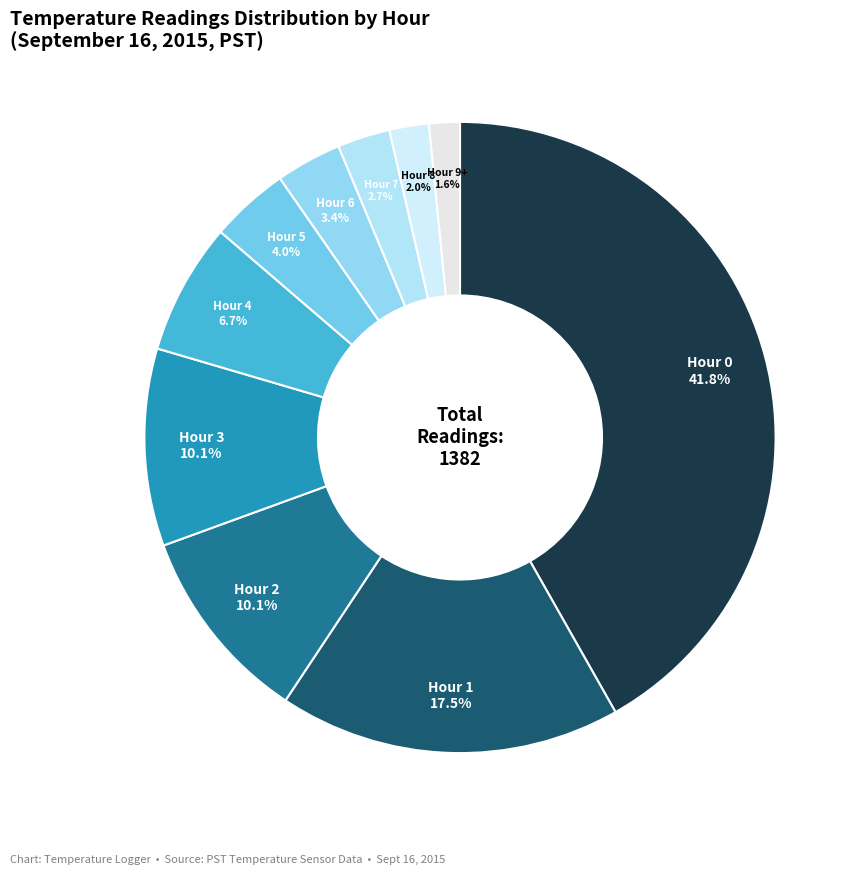

What is the smallest slice in the pie chart?

Hour 9+